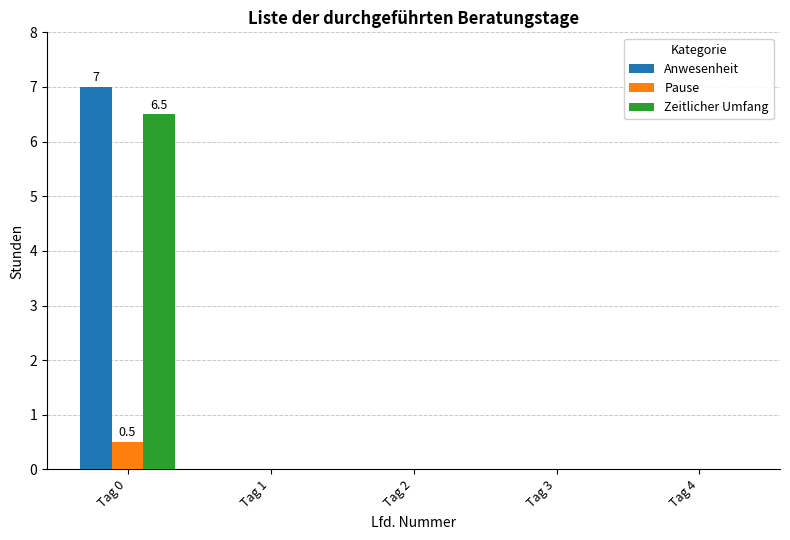

Count the number of categories in the chart.

5